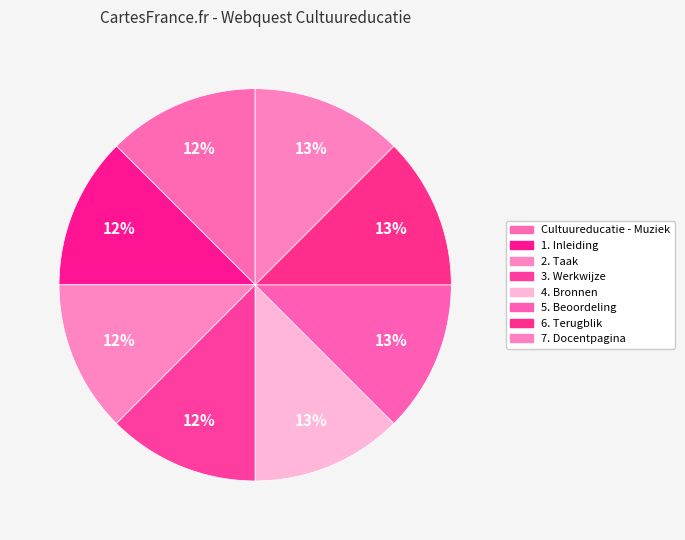

Is there any slice that represents more than half of the pie?

No